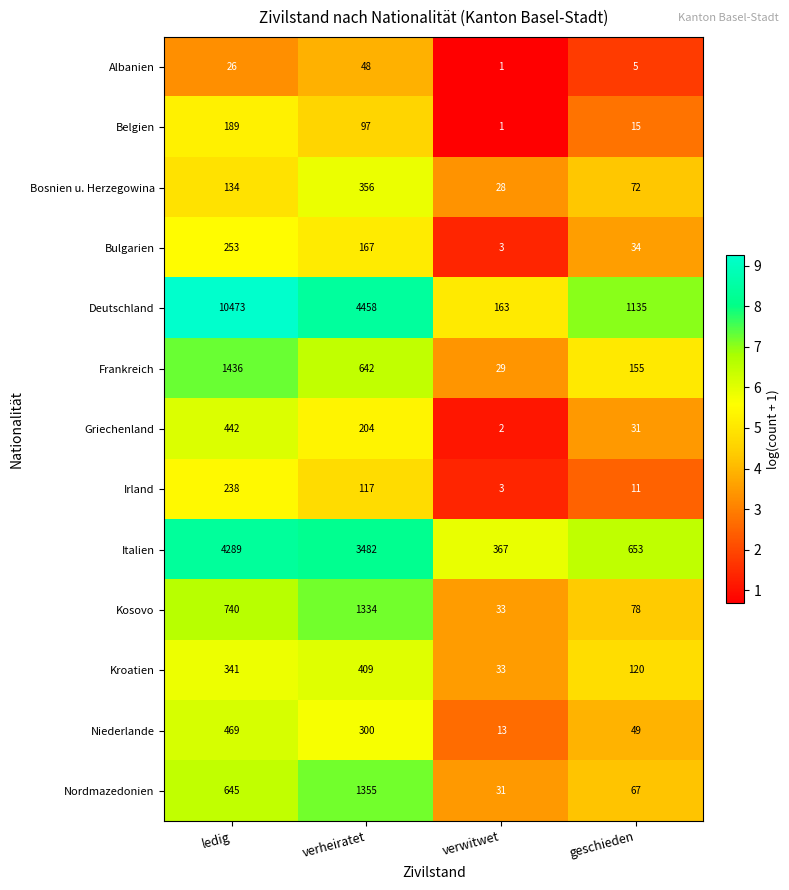

Rank the categories by Niederlande value from highest to lowest.

ledig, verheiratet, geschieden, verwitwet